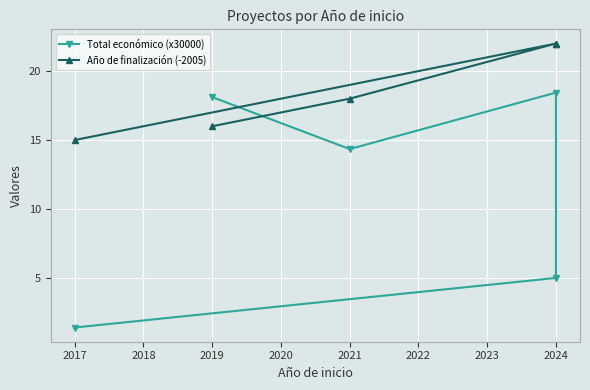

Which series has the widest spread of values?

Total económico (x30000)